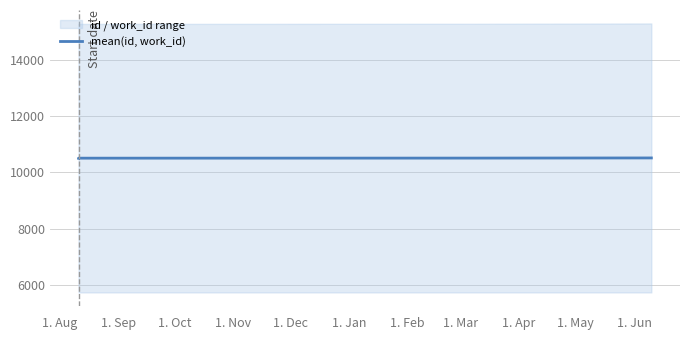

What is the sum of all values?

42026.0